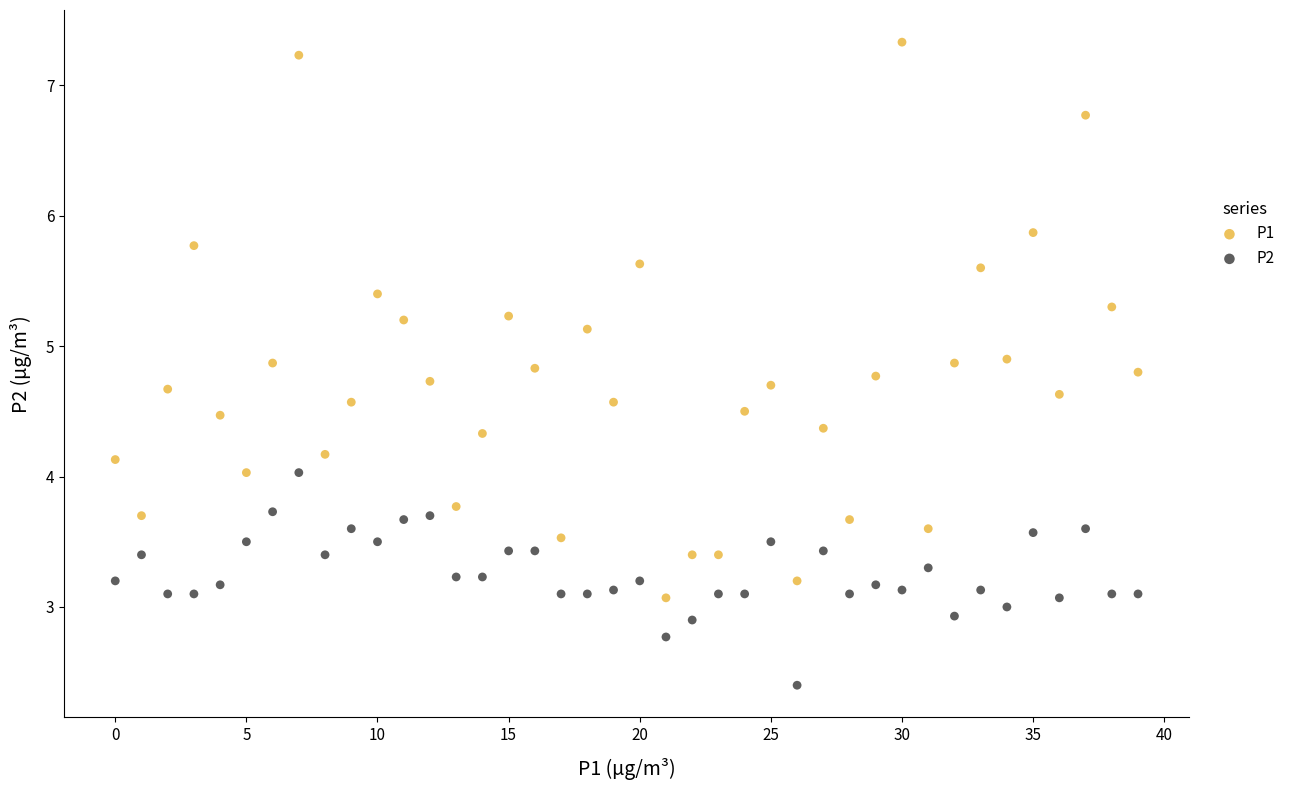

Which series has the largest Y range (max minus min)?

P1